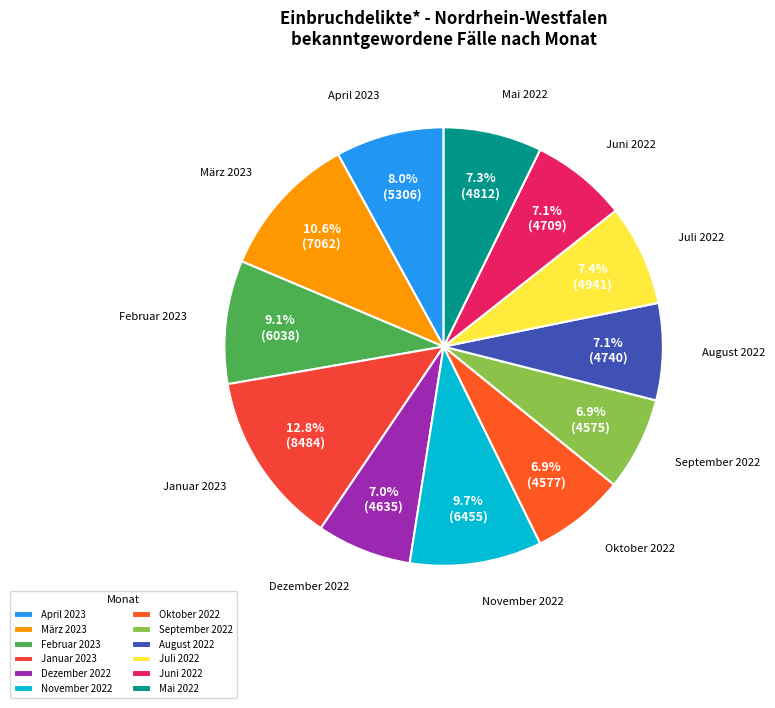

How many segments does this pie chart have?

12